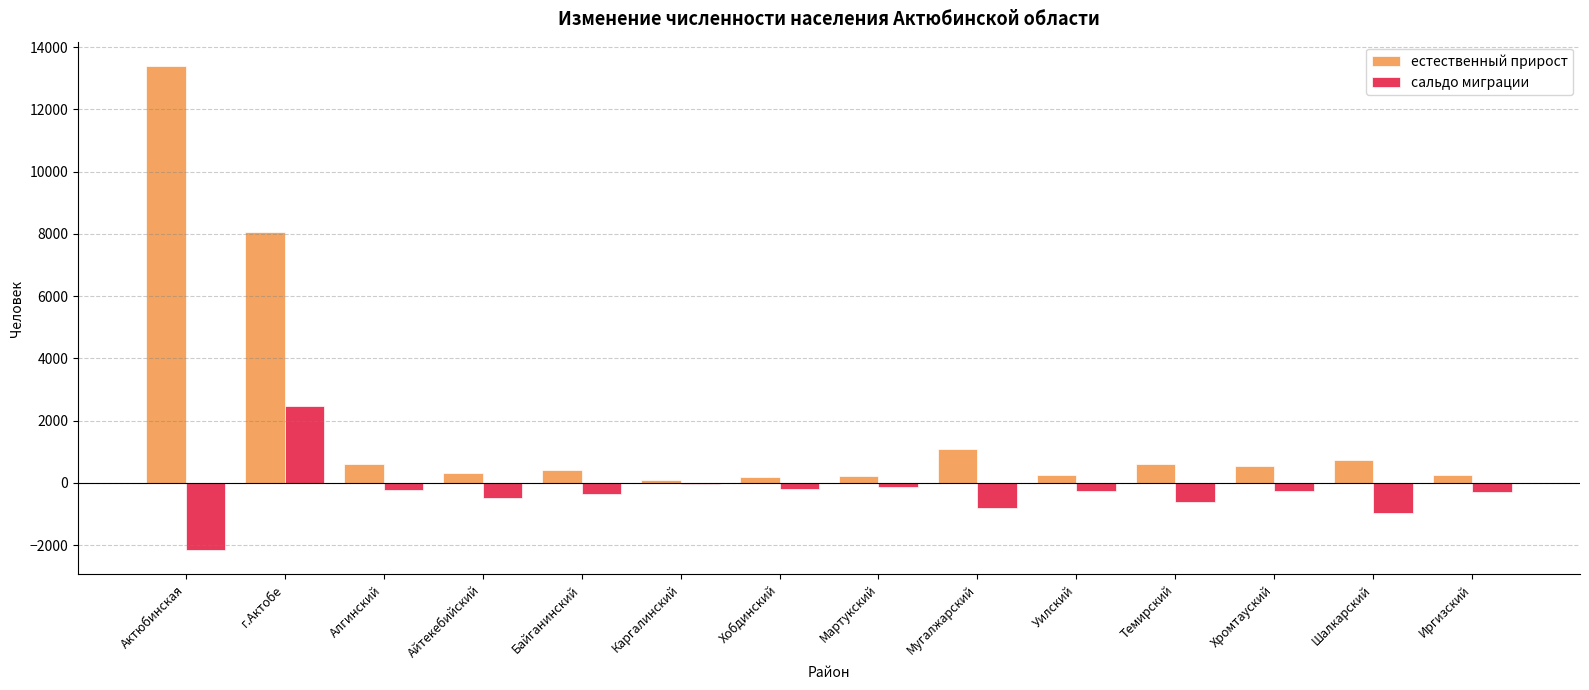

How many distinct data groups are displayed?

2